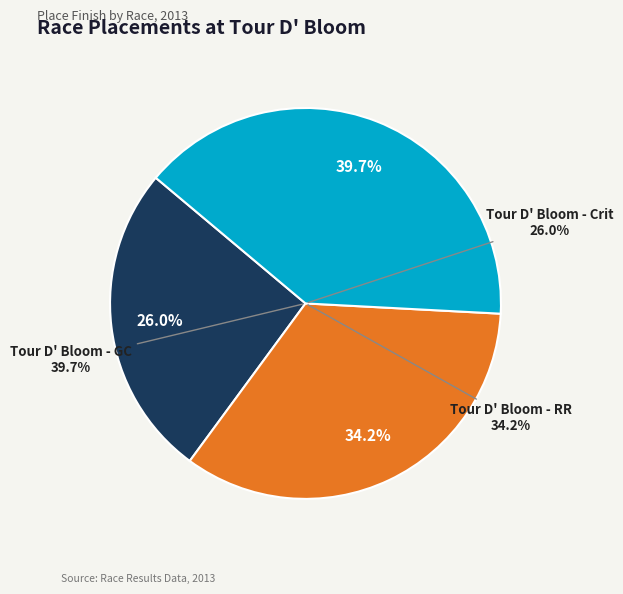

Approximately how many times larger is the value at Tour D' Bloom - GC compared to Tour D' Bloom - Crit?

1.5